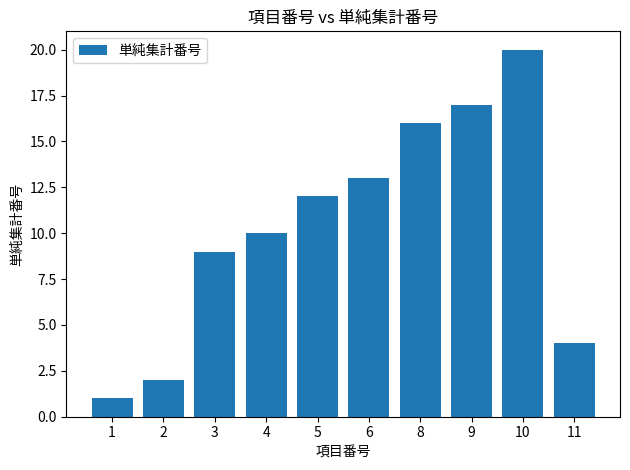

Is it true that the value at 1 is 1?

True